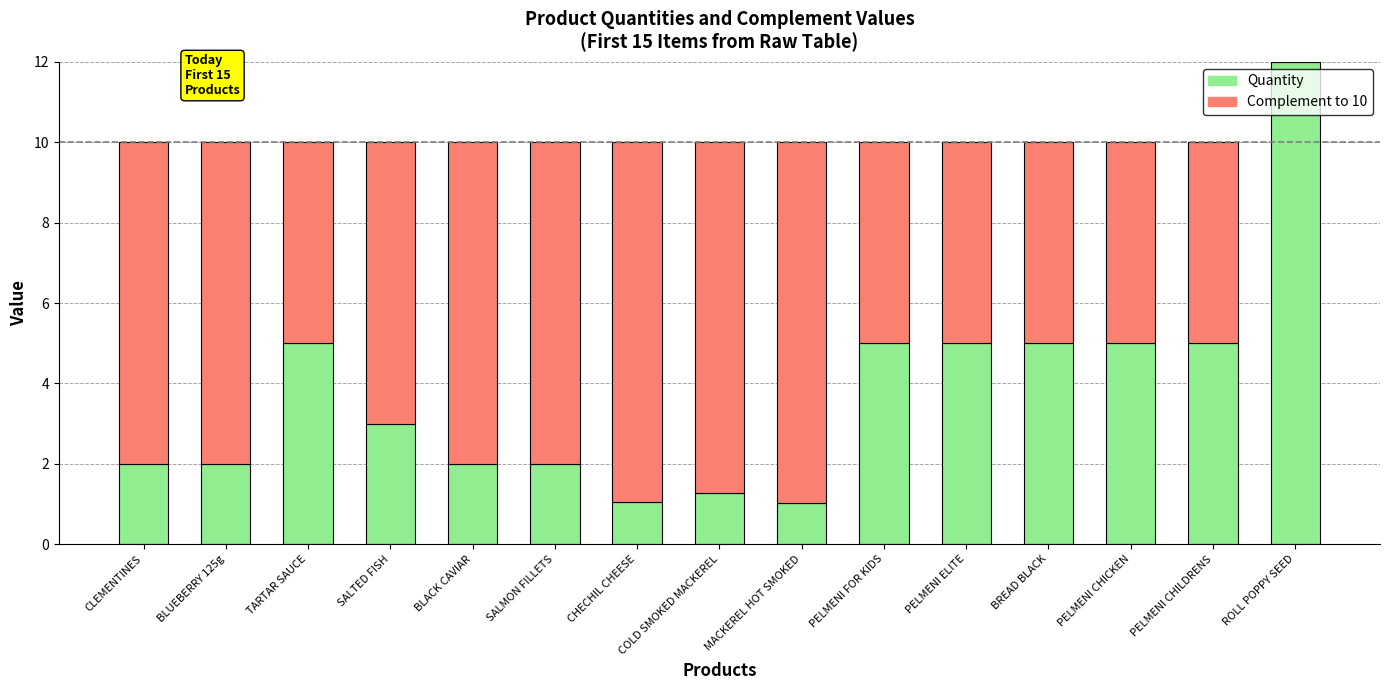

What is the highest value of the Quantity series?

12.0